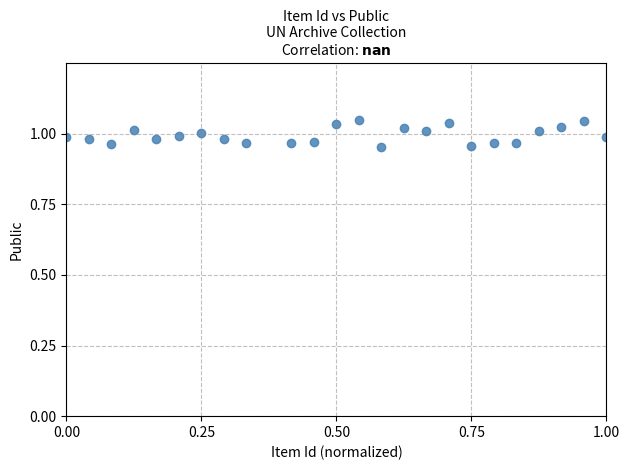

How many points are shown in the scatter plot?

24